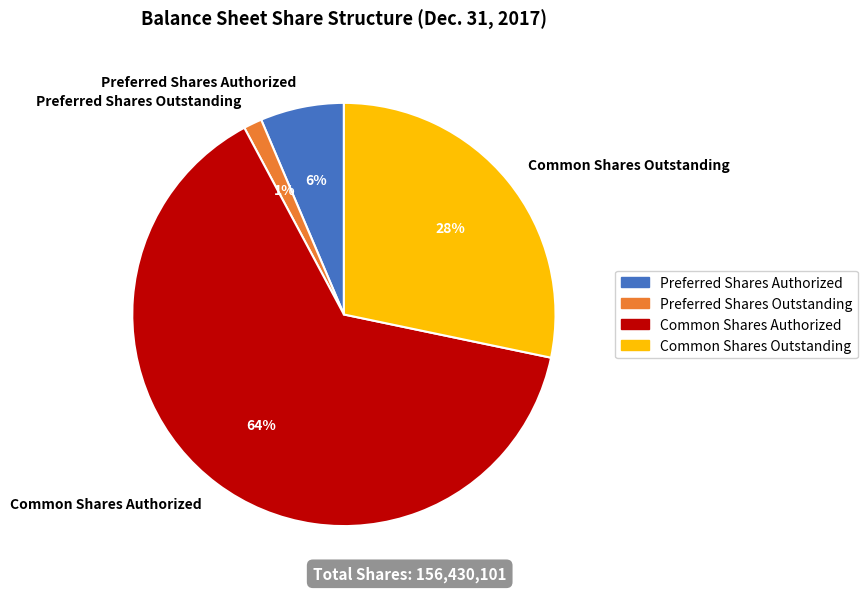

Which slice is the largest?

Common Shares Authorized